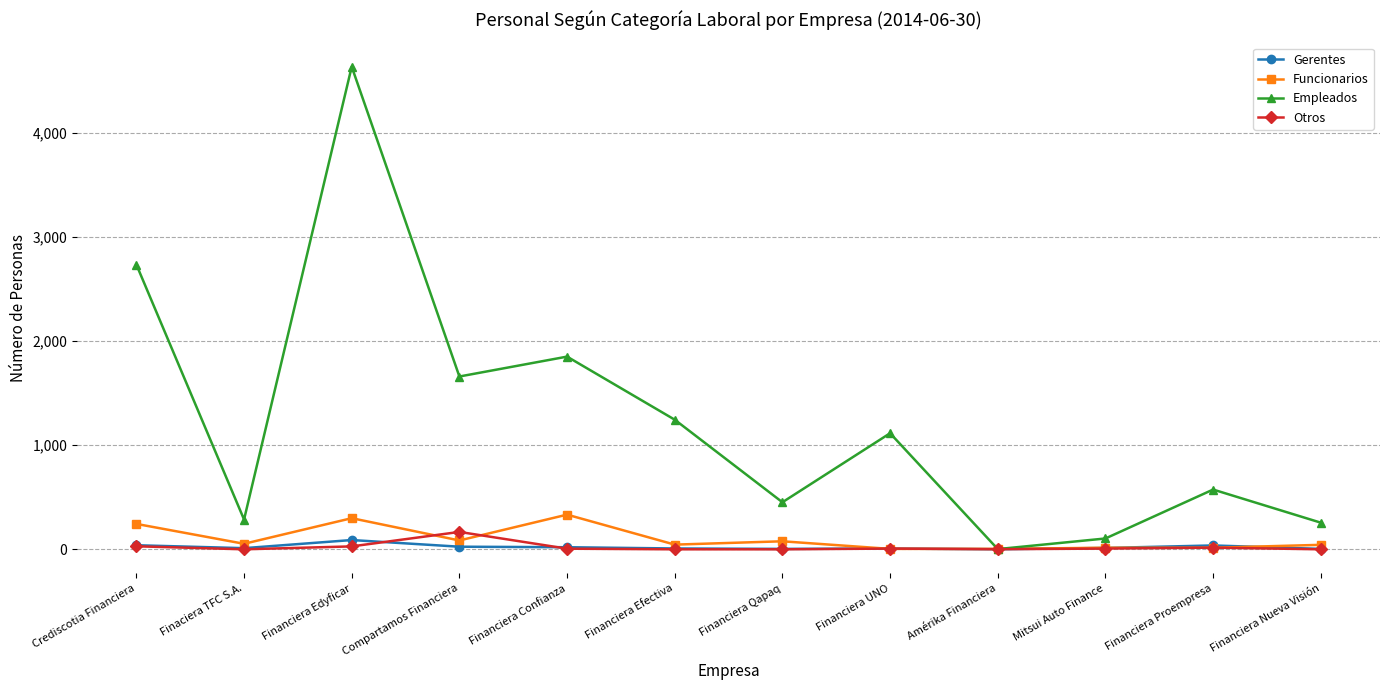

True or false: Otros and Funcionarios cross at least once.

True